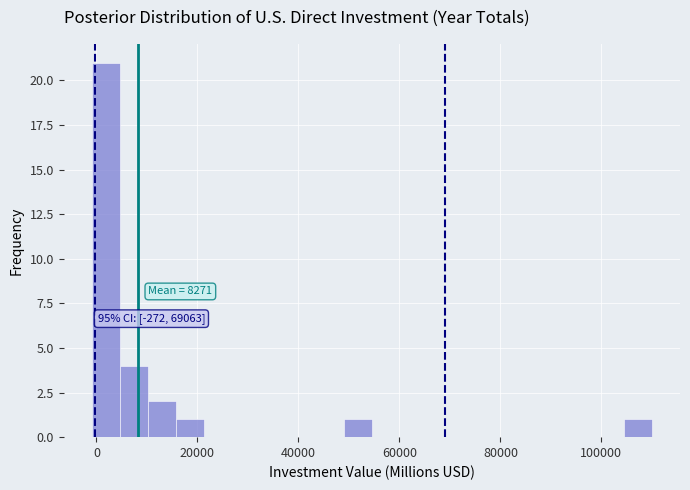

Around what value on the x-axis is the tallest bar? Give the approximate position of its centre, as read against the axis.

2000